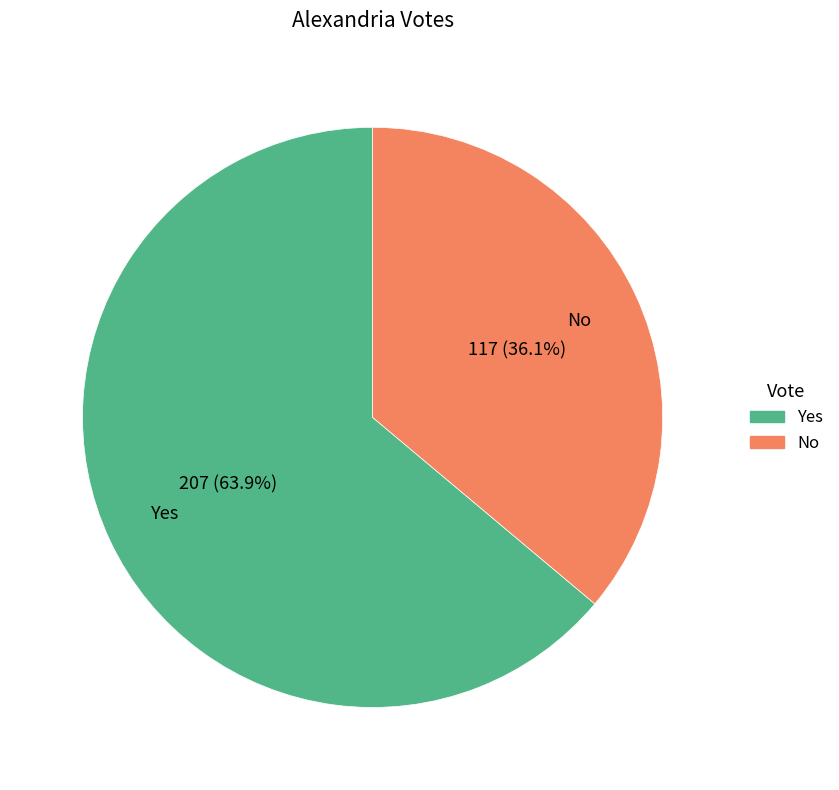

The No slice represents 36% of the pie. True or false?

True